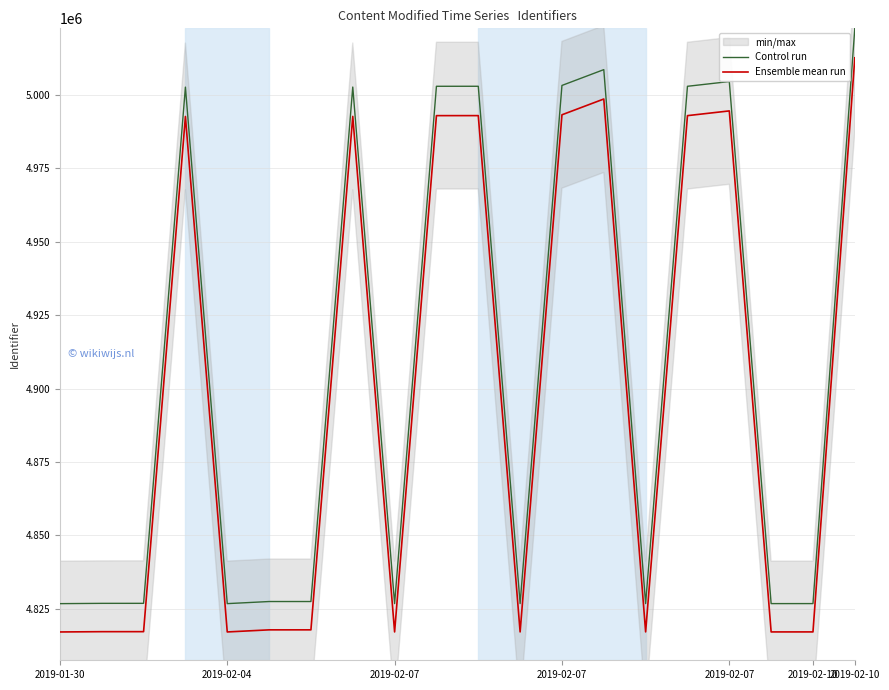

Is this an area chart (filled region under the line)?

No